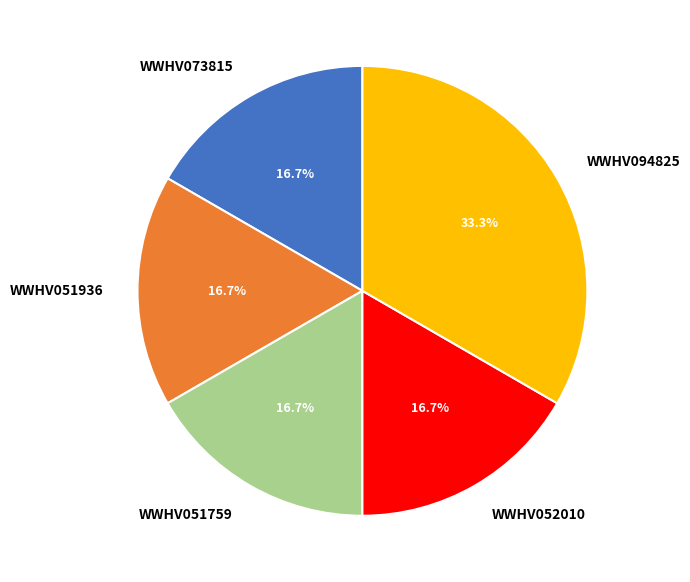

Approximately how many times larger is the value at WWHV094825 compared to WWHV051759?

2.0